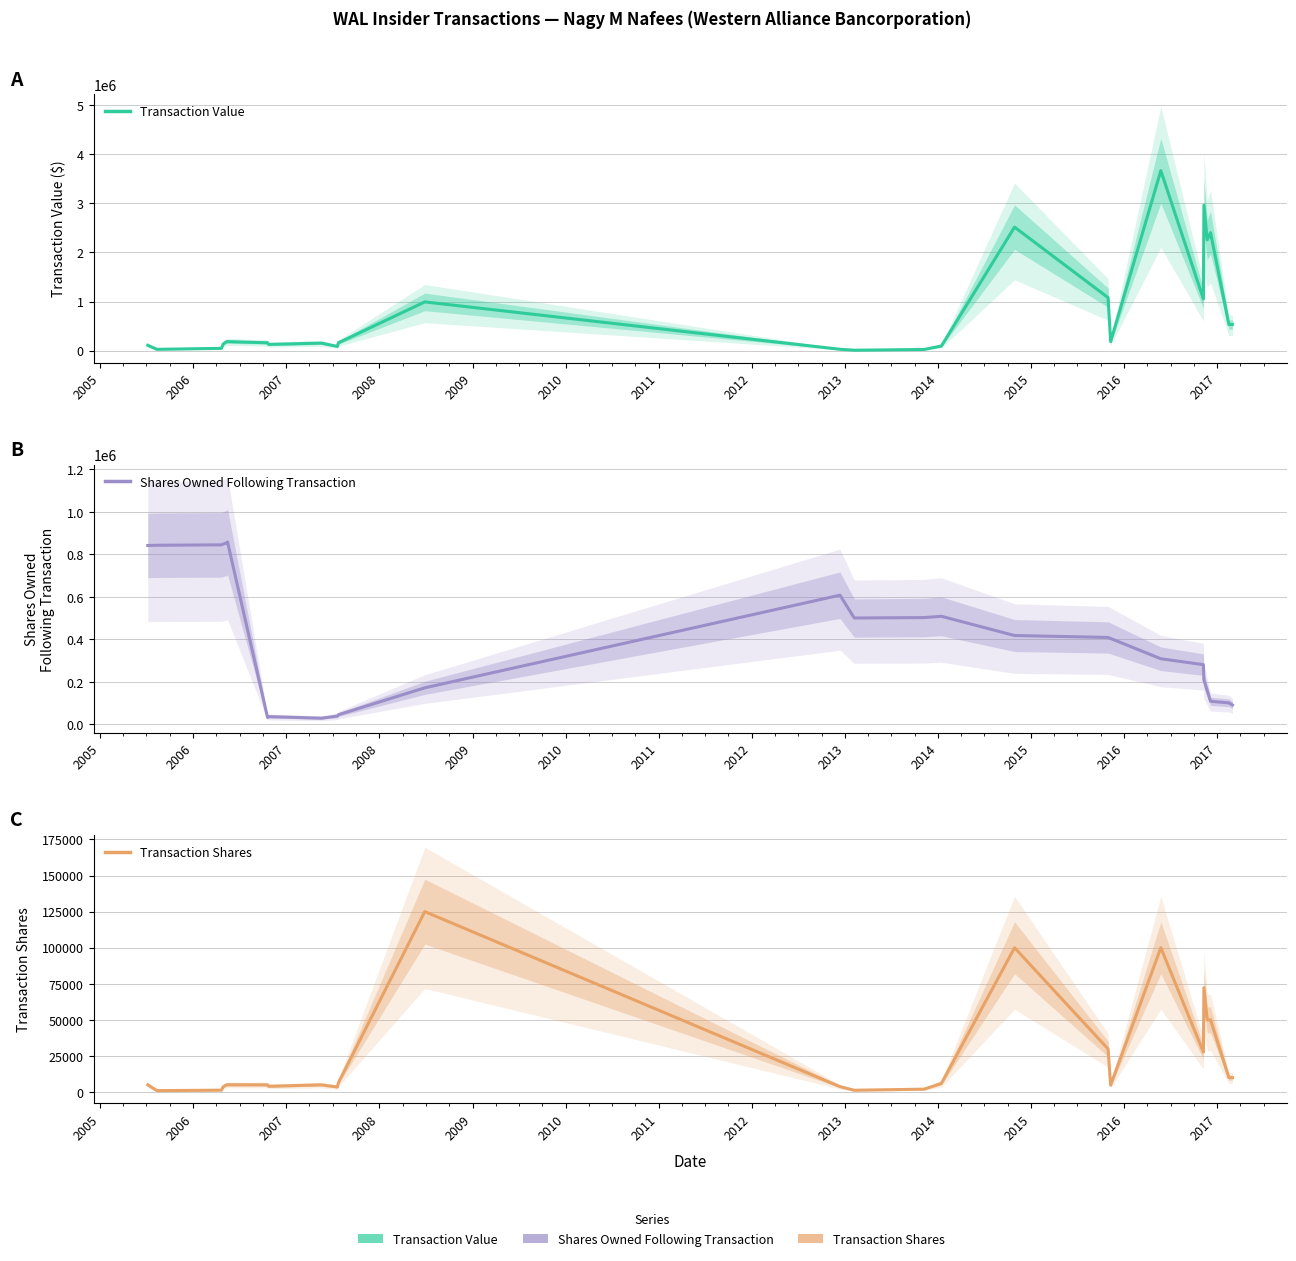

The Shares Owned Following Transaction series shows 205391 at 2017. True or false?

False